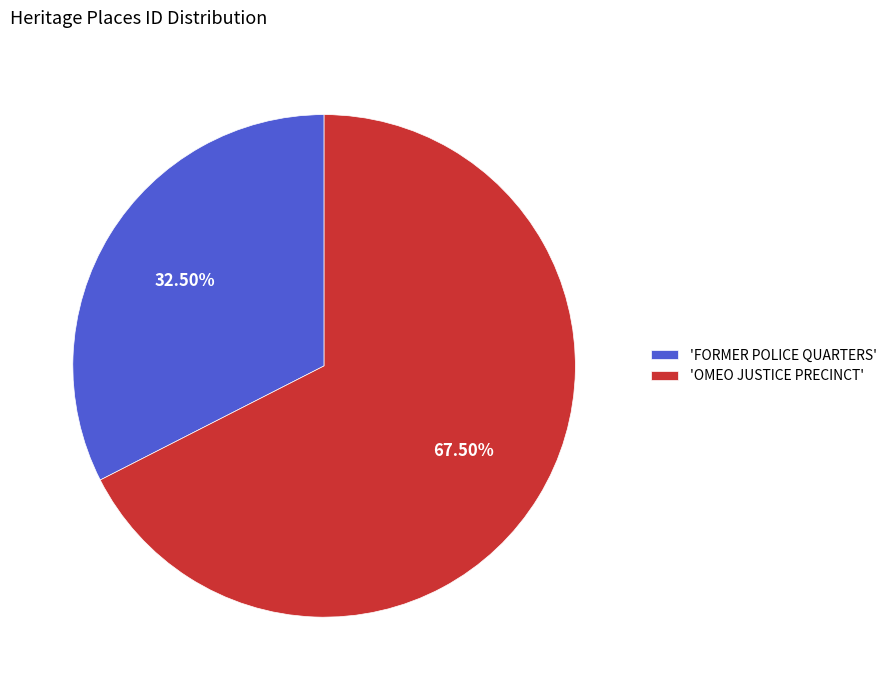

Rank the categories by value from lowest to highest.

'FORMER POLICE QUARTERS', 'OMEO JUSTICE PRECINCT'